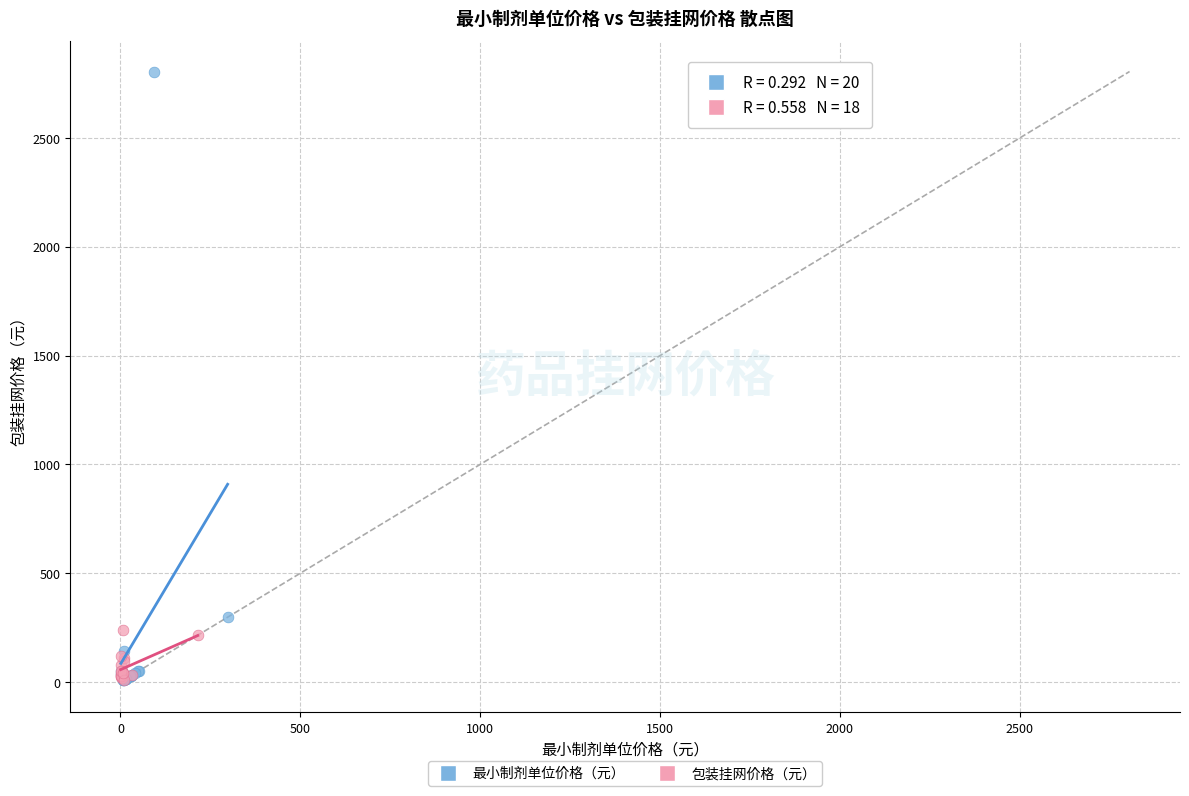

Which series has the widest spread of Y values?

最小制剂单位价格（元）